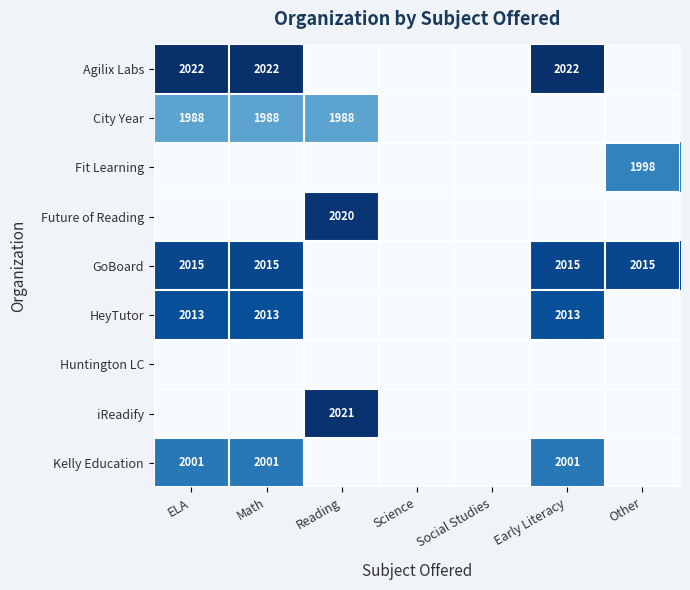

True or false: GoBoard has a value of 3280 at Math.

False